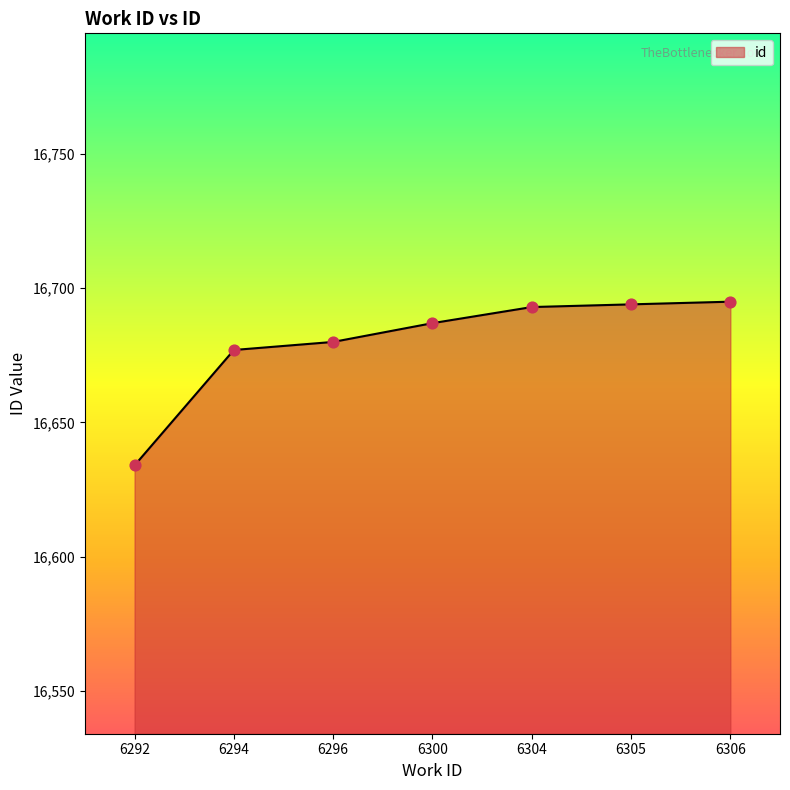

Between 6305 and 6300, which is larger?

6305